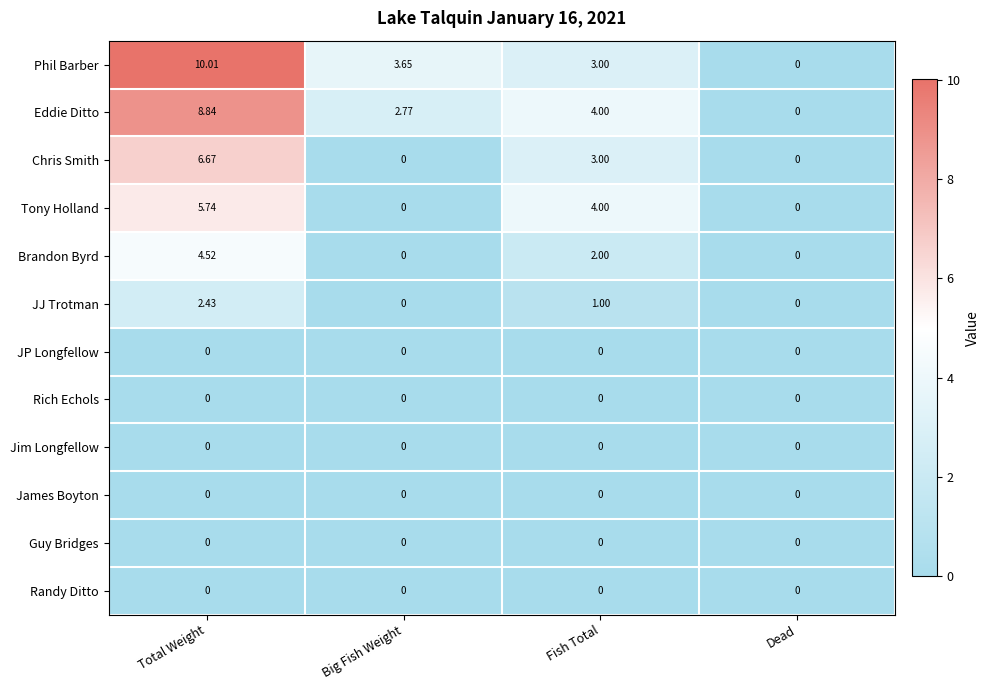

Which series has the largest total across all categories?

Phil Barber